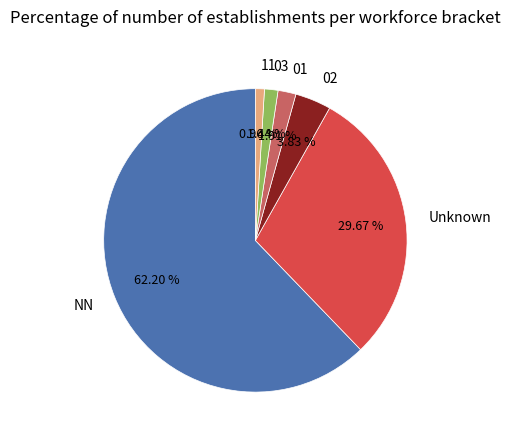

Is it true that 02 is 17% of the pie?

False